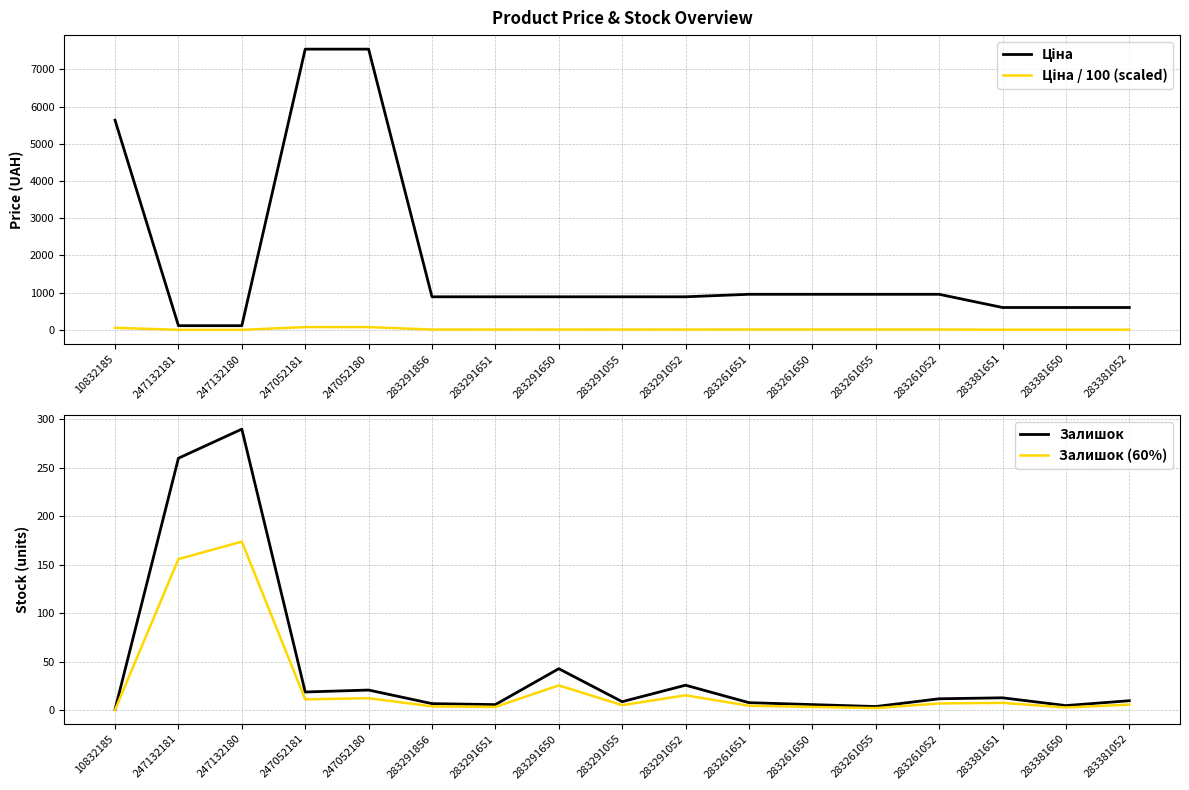

What is the sum of the Залишок (60%) values at 283291651 and 283381052?

9.6